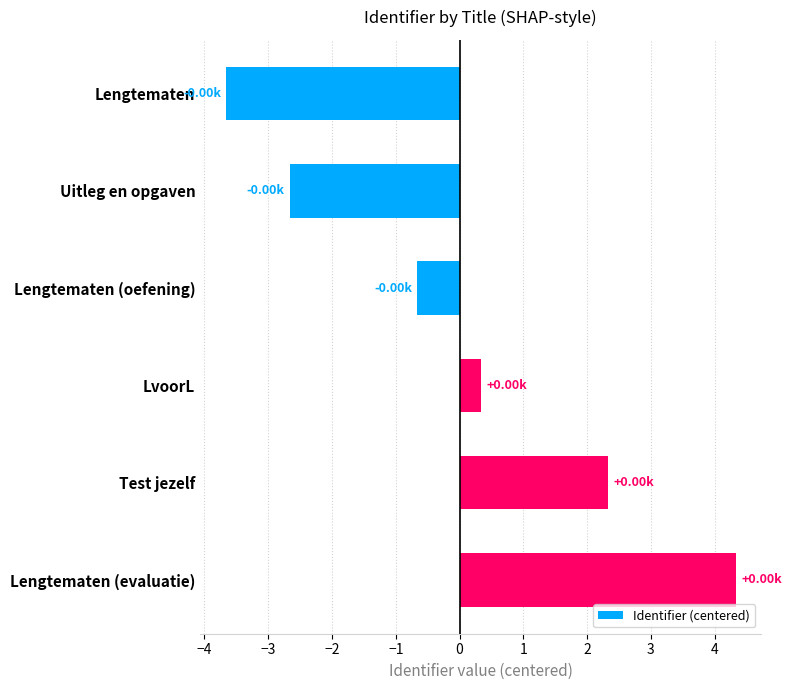

What is the difference between the maximum and second lowest values?

7.0